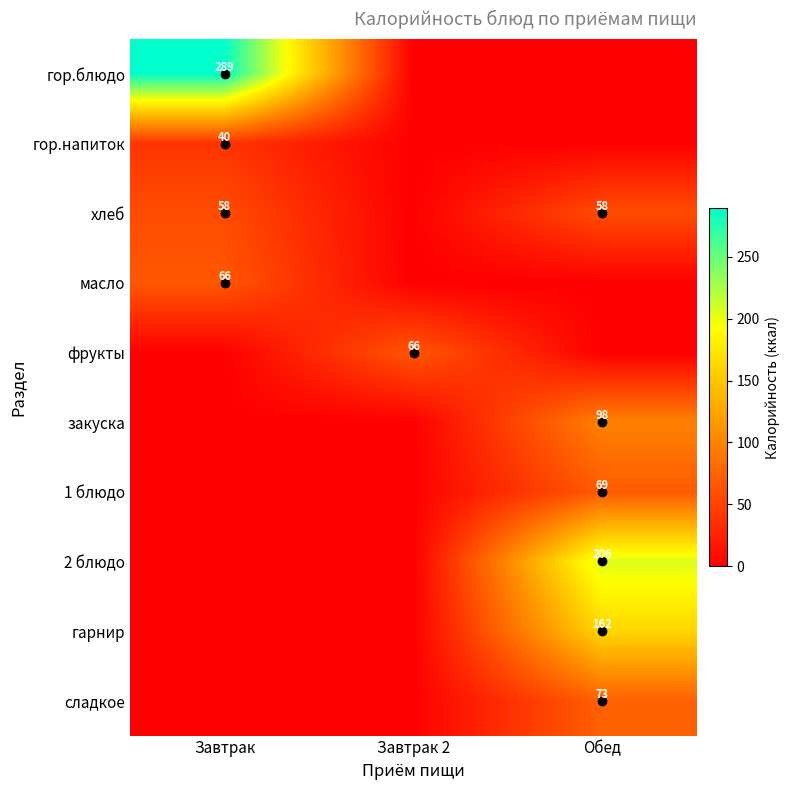

The value of закуска at Обед is 157. True or false?

False